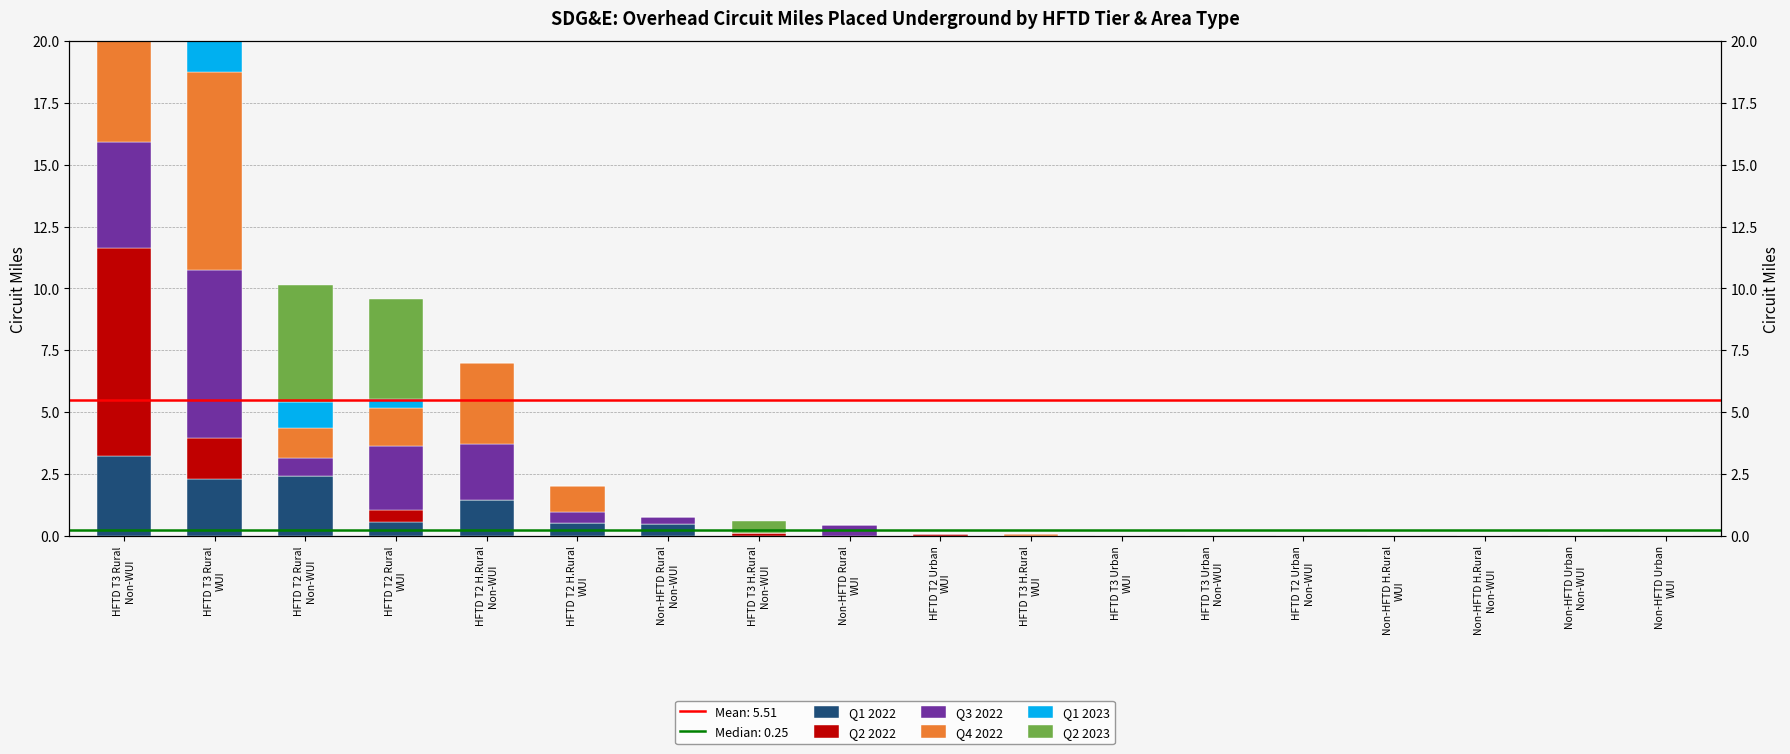

The Q2 2023 series shows 4.0 at HFTD T2 H.Rural
WUI. True or false?

False